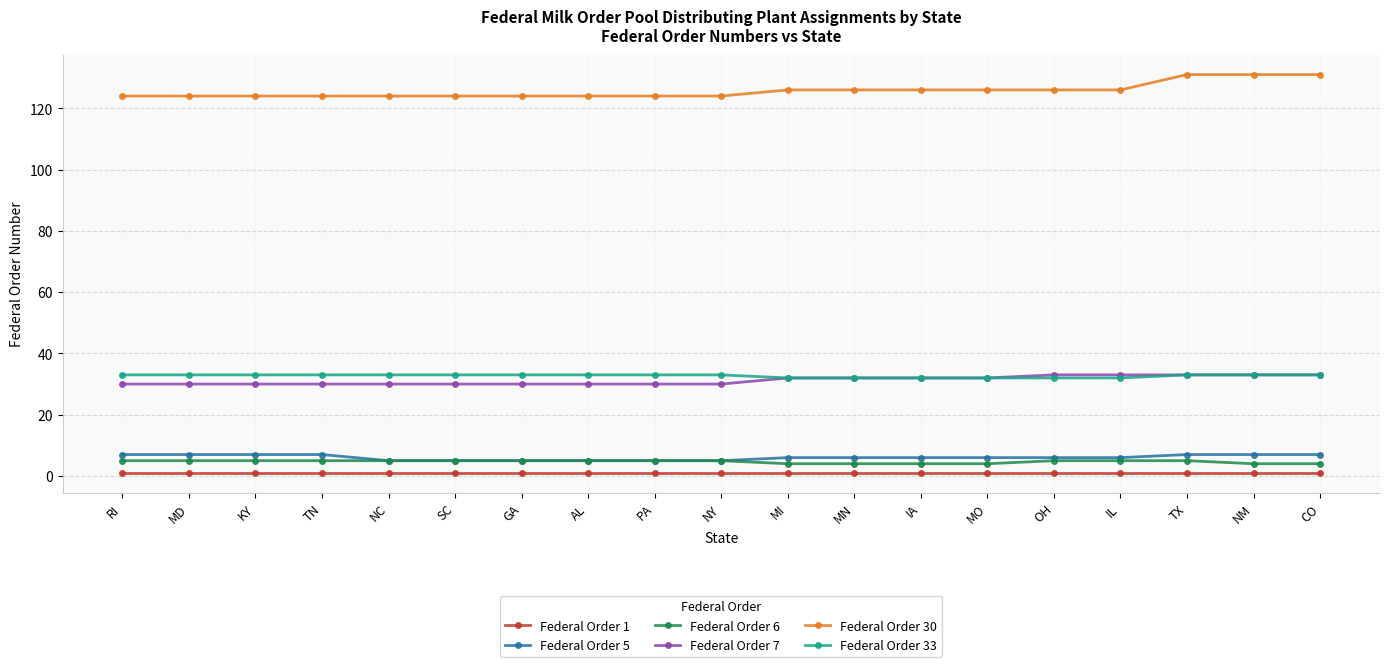

The value of Federal Order 7 at NM is 12. True or false?

False